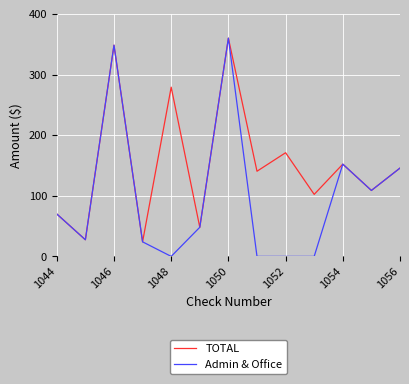

In TOTAL, how many points are higher than both neighbors (excluding endpoints)?

5